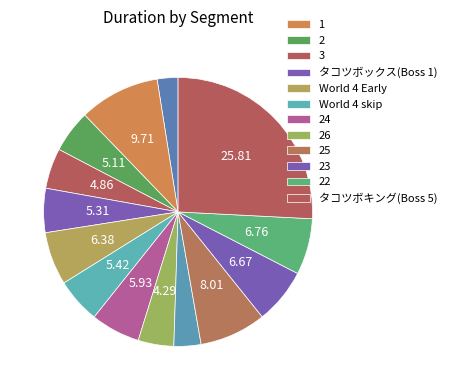

How many slices are in this pie chart?

14